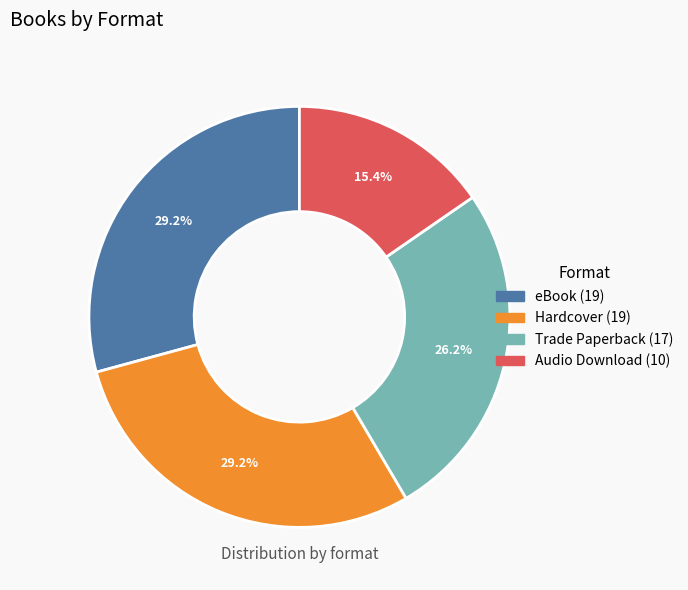

The Audio Download slice represents 4% of the pie. True or false?

False